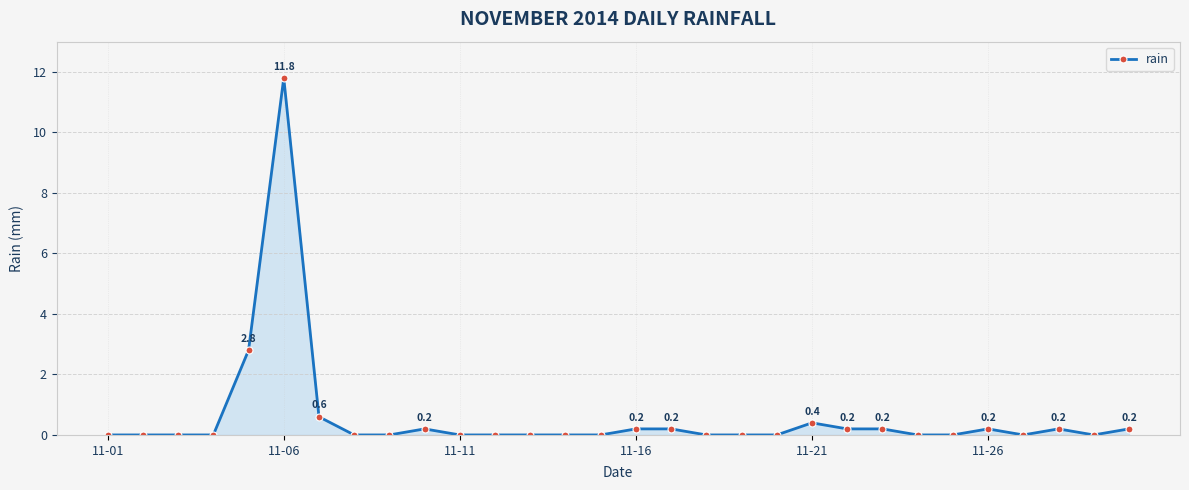

What is the value of the 6th point from the left?

11.8